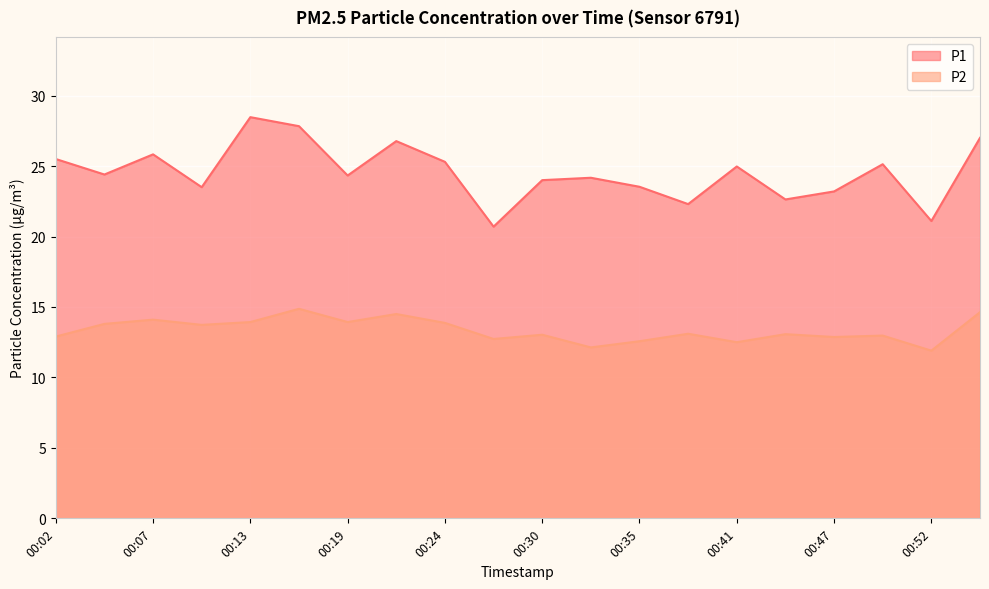

At which label does P1 first exceed 24?

00:02